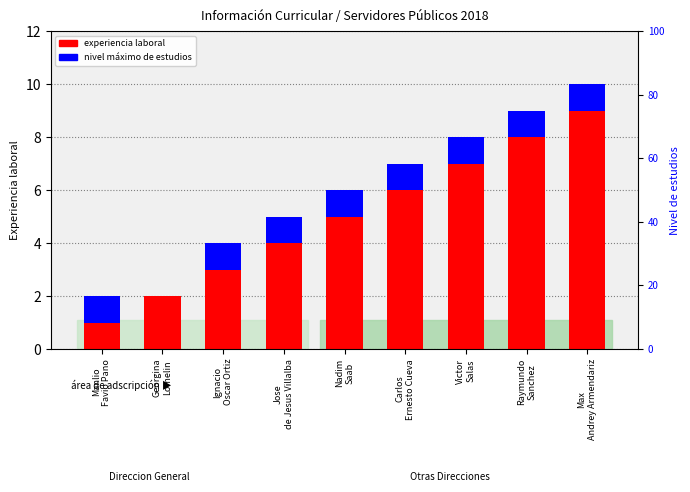

Count the number of data series in this chart.

2